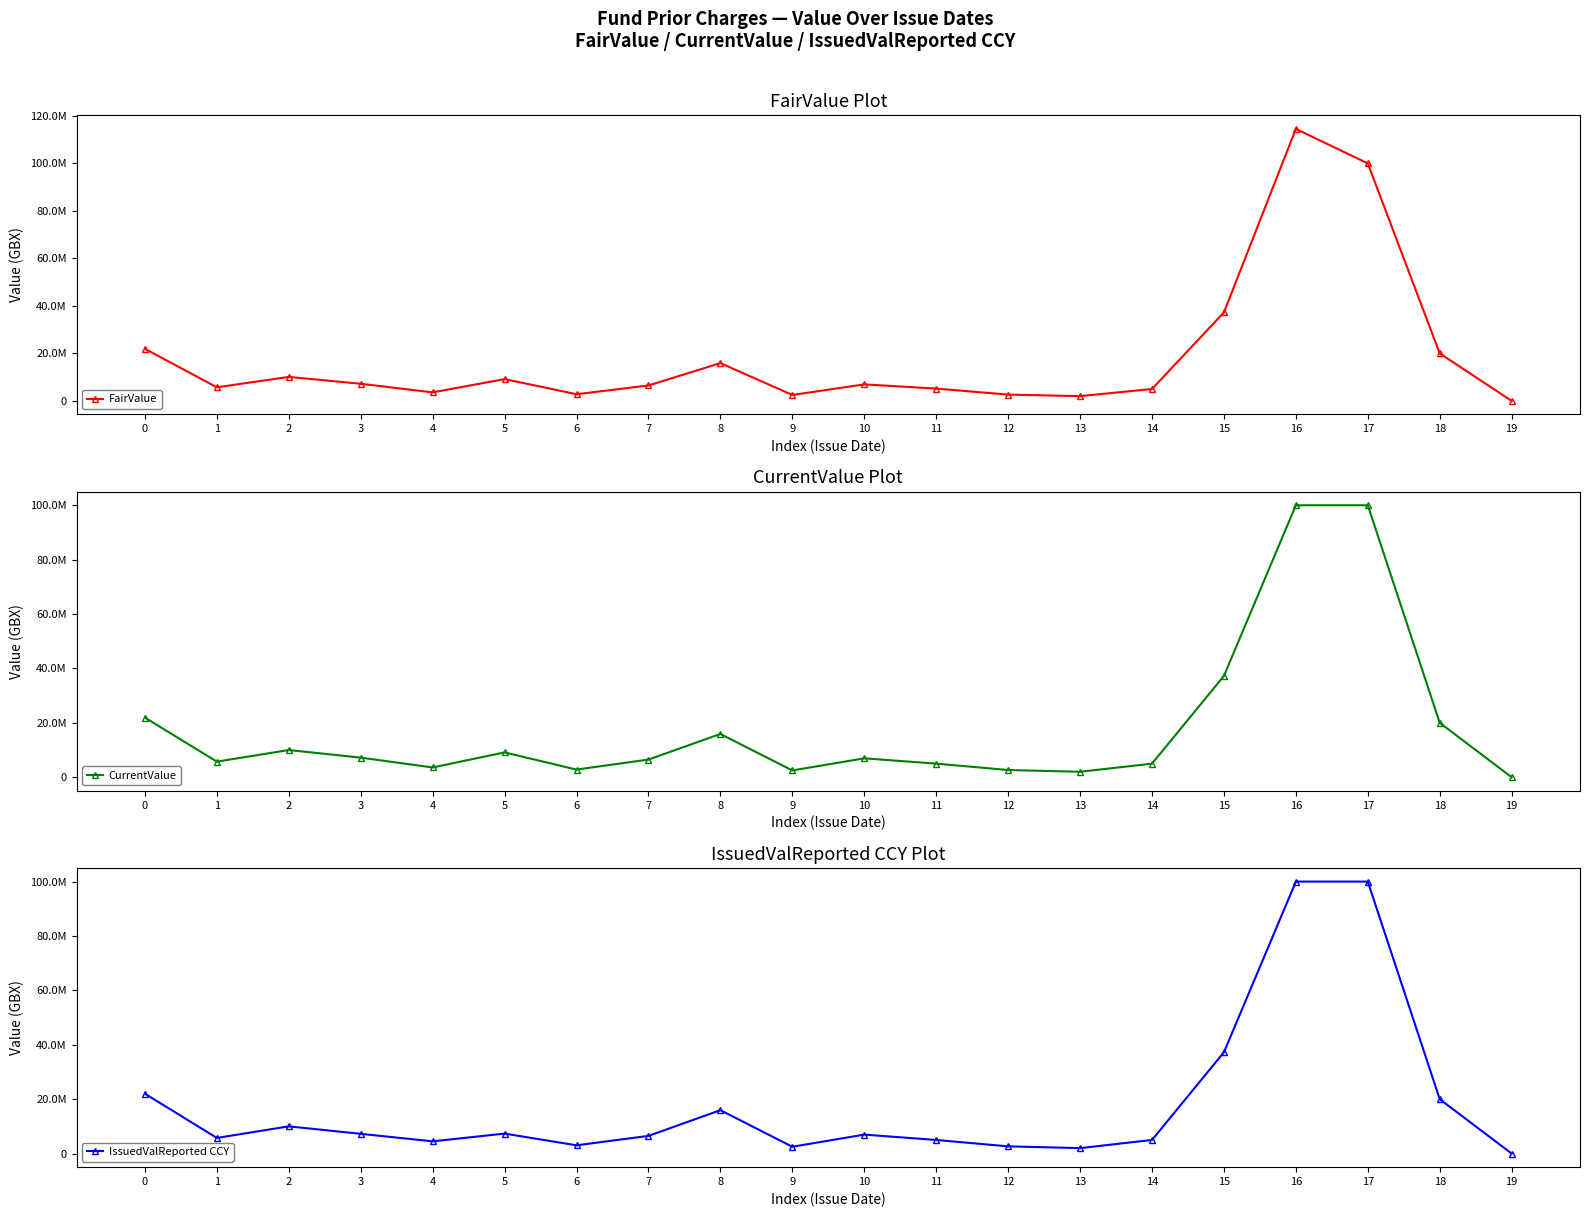

Between which two adjacent categories do IssuedValReported CCY and CurrentValue first intersect?

4 and 5